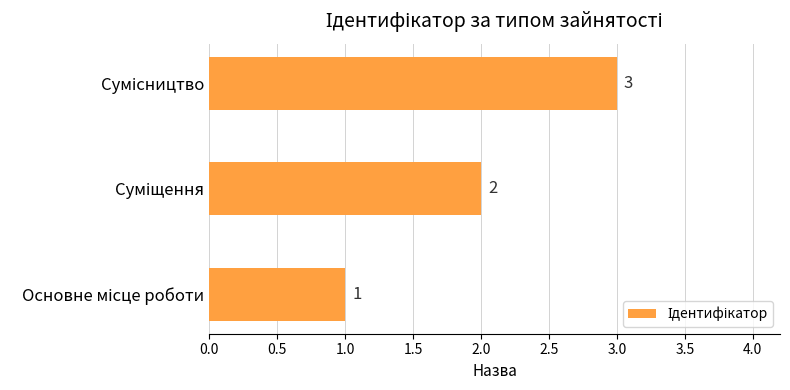

Count the values in the range 1 to 3.

3